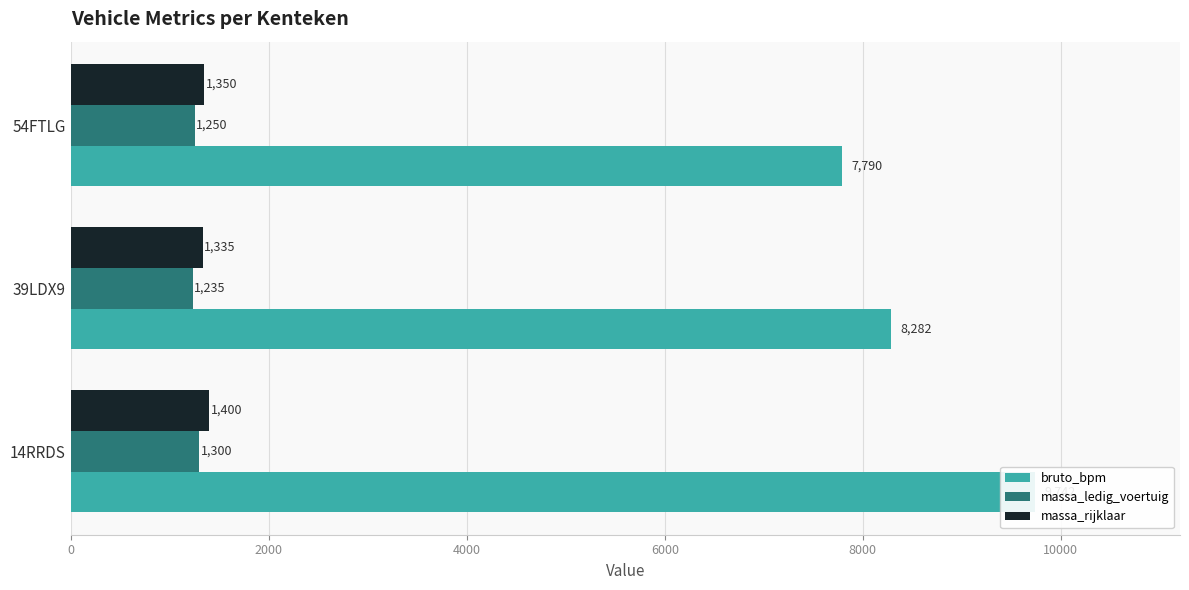

List the series in order of their peak value, highest first.

bruto_bpm, massa_rijklaar, massa_ledig_voertuig